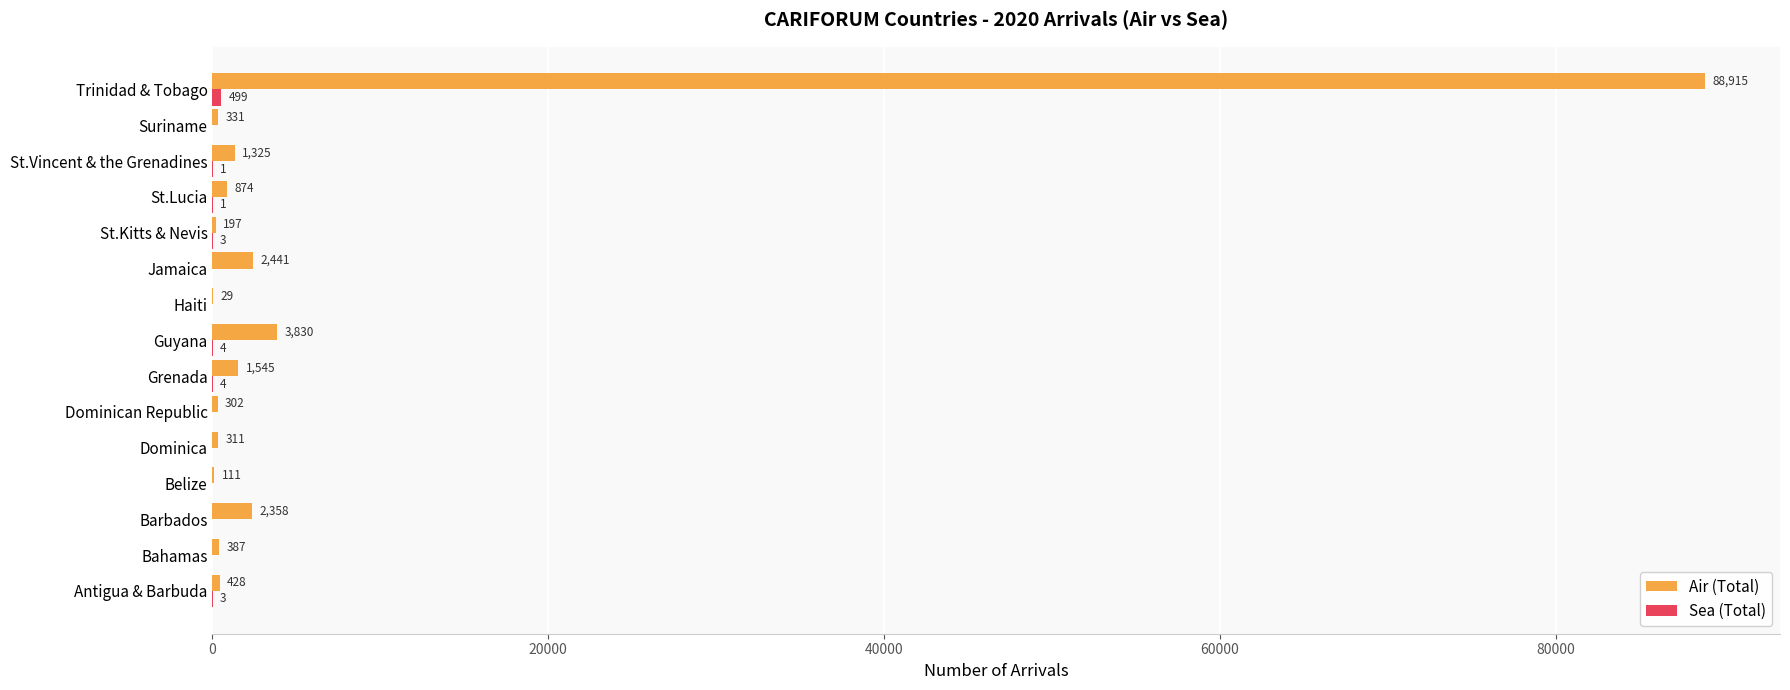

What is the total value across all series at Haiti?

29